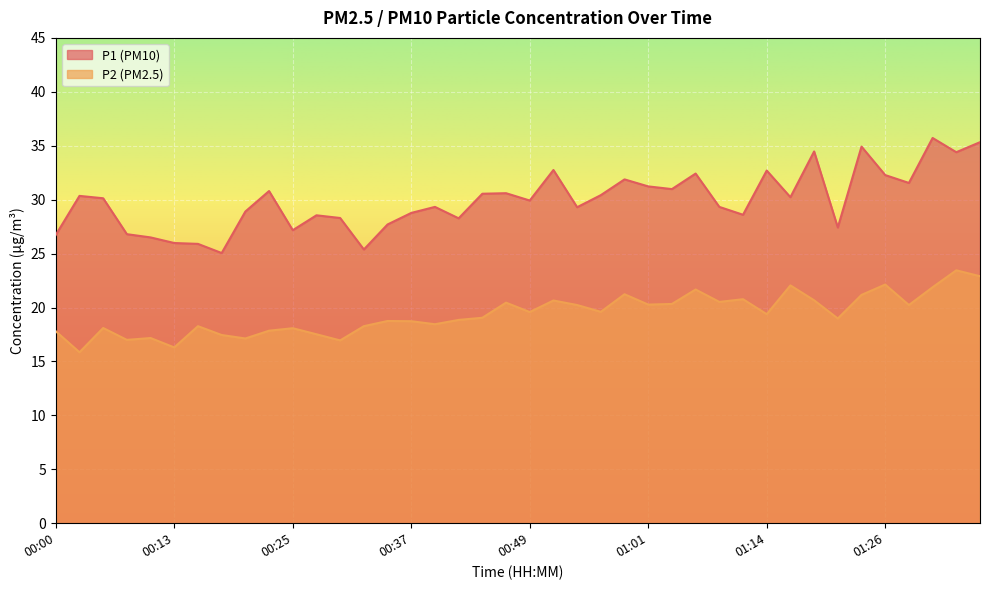

At how many categories does at least one series exceed 22?

40